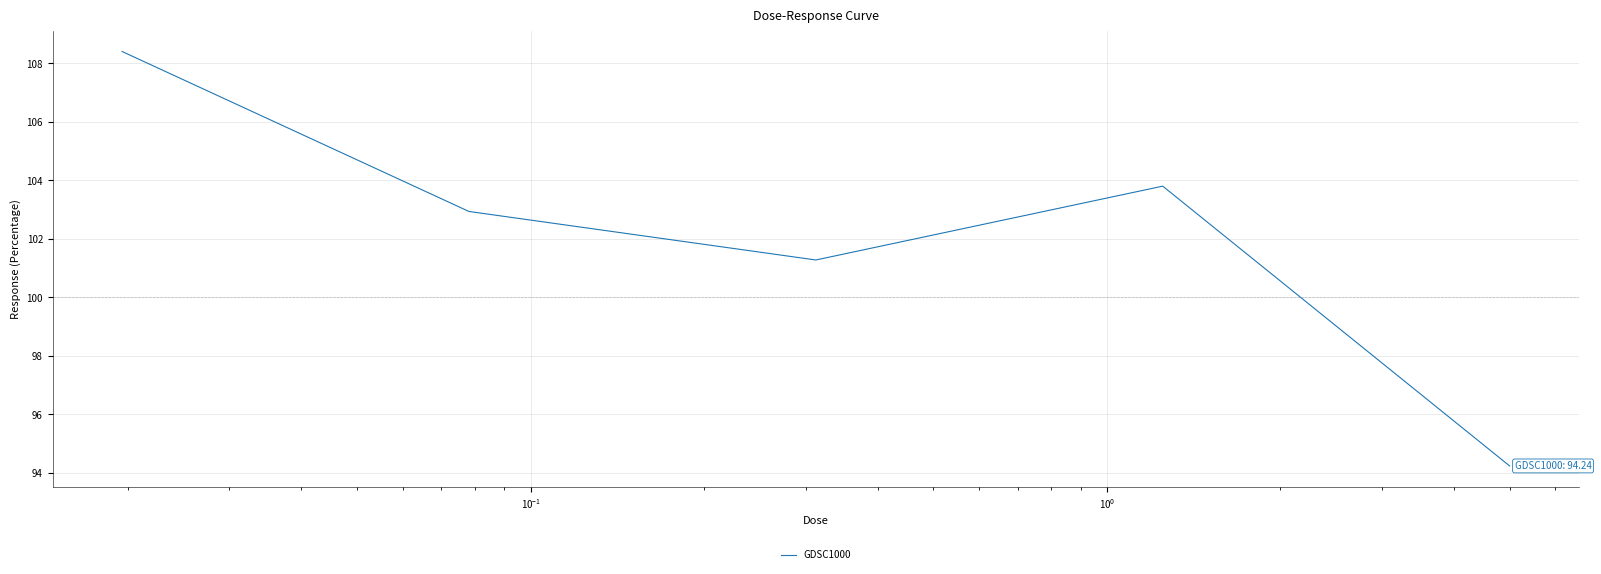

What is the maximum value shown in the chart?

108.4